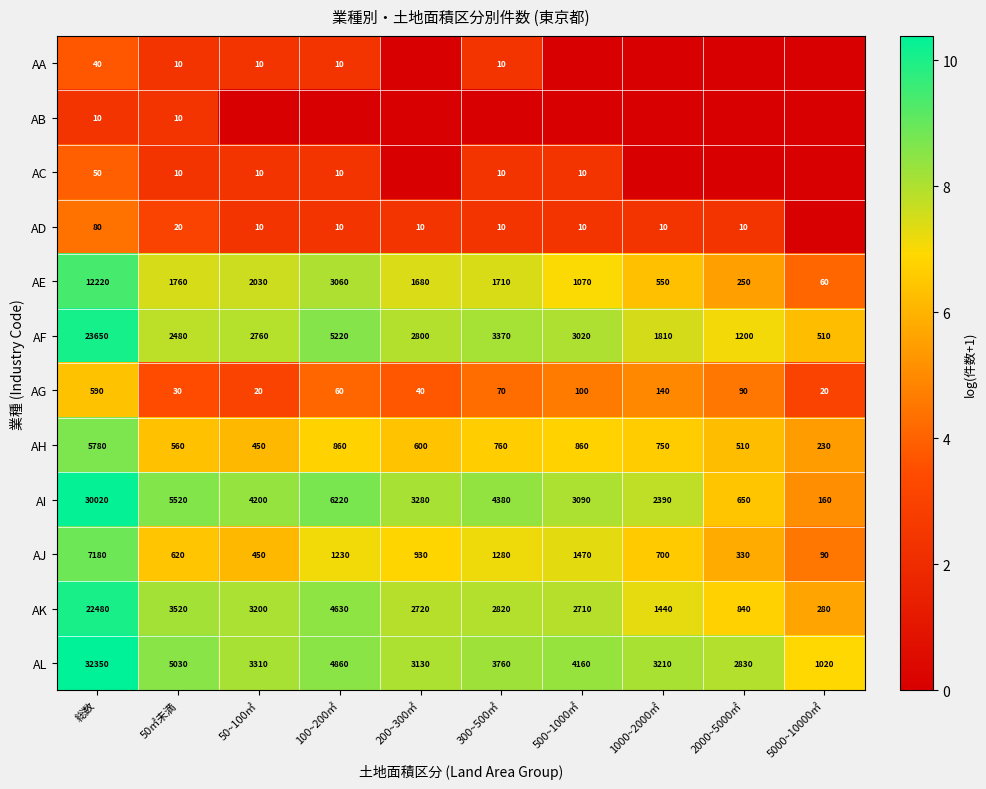

What is the spread (max minus min) of values at 総数?

32340